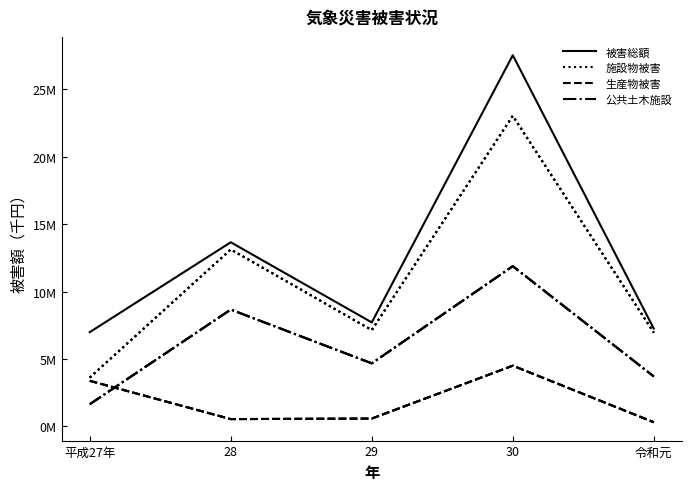

What is the sum of the 公共土木施設 values at 30 and 28?

20545403.0